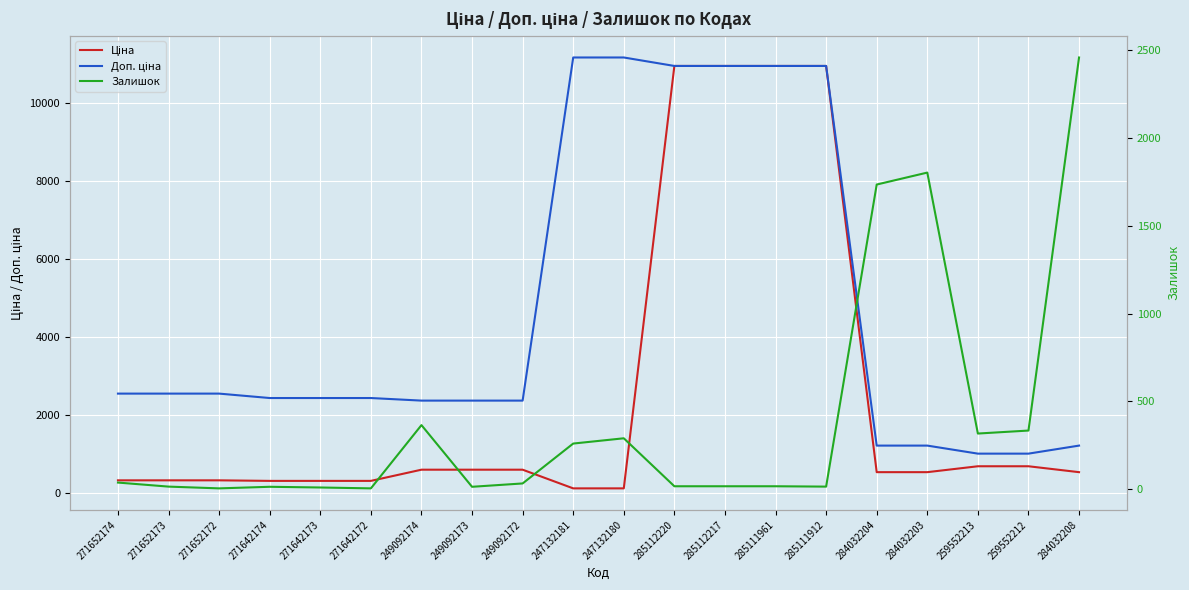

Reading left to right, extract all data points from this chart.

Ціна: 318.3	318.3	318.3	304.1	304.1	304.1	591.6	591.6	591.6	111.8	111.8	10964.4	10964.4	10964.4	10964.4	528.2	528.2	679.8	679.8	528.2
Доп. ціна: 2546.4	2546.4	2546.4	2432.8	2432.8	2432.8	2366.5	2366.5	2366.5	11182.0	11182.0	10964.4	10964.4	10964.4	10964.4	1210.7	1210.7	1004.1	1004.1	1210.7
Залишок: 38.0	15.0	5.0	14.0	10.0	5.0	365.0	14.0	33.0	260.0	290.0	17.0	17.0	17.0	15.0	1734.0	1802.0	317.0	334.0	2457.0